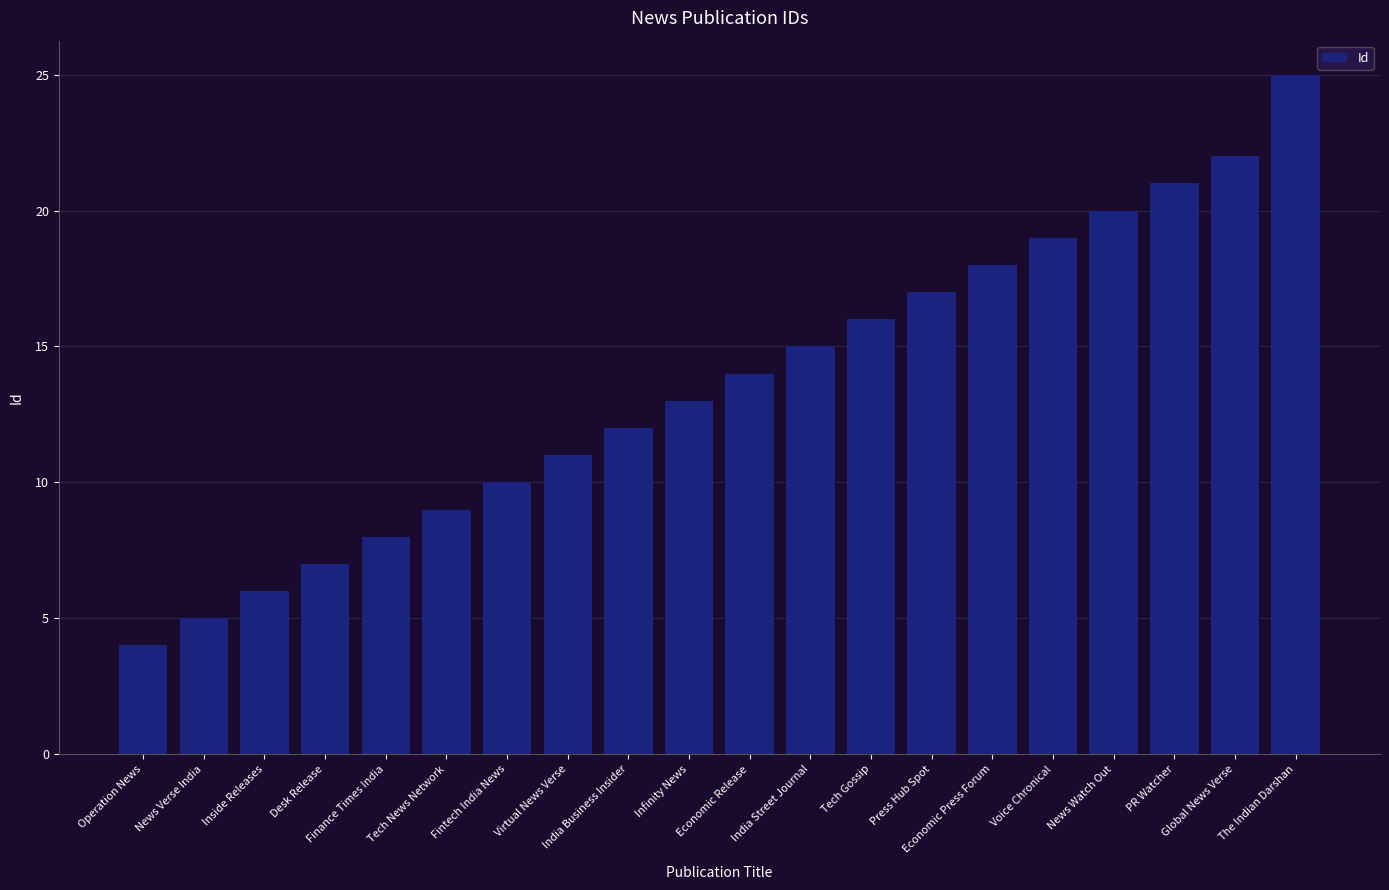

Which has a higher value, Desk Release or India Business Insider?

India Business Insider